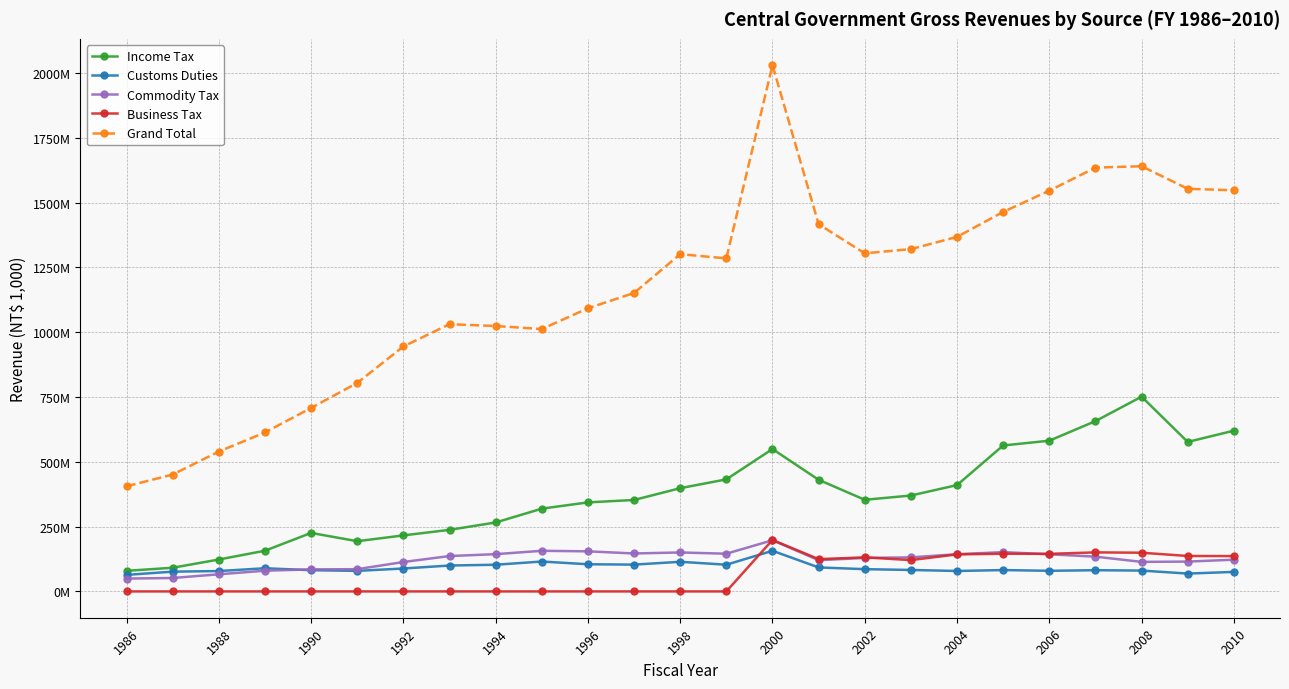

In Grand Total, how many points are lower than both neighbors (excluding endpoints)?

3